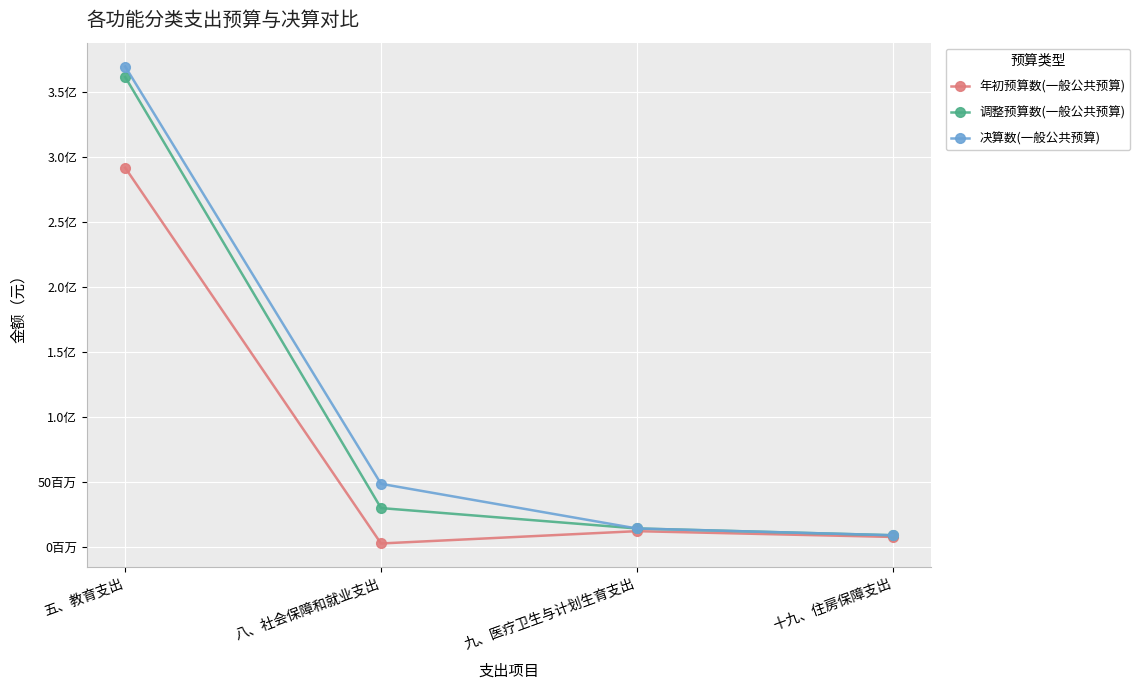

Reading left to right, extract all data points from this chart.

年初预算数(一般公共预算): 291805896.0	2672896.0	12148512.0	7692696.0
调整预算数(一般公共预算): 361600460.0	29918812.0	14217612.0	9009396.0
决算数(一般公共预算): 369705985.9	48568462.0	14217612.0	9009396.0